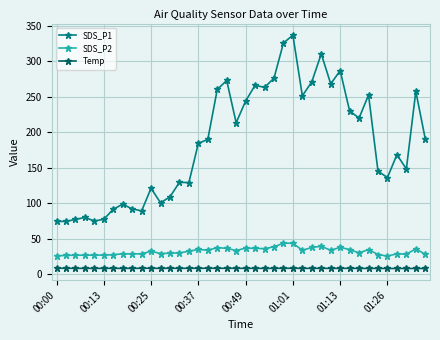

What is the difference between the maximum and minimum values in the SDS_P2 series?

18.2